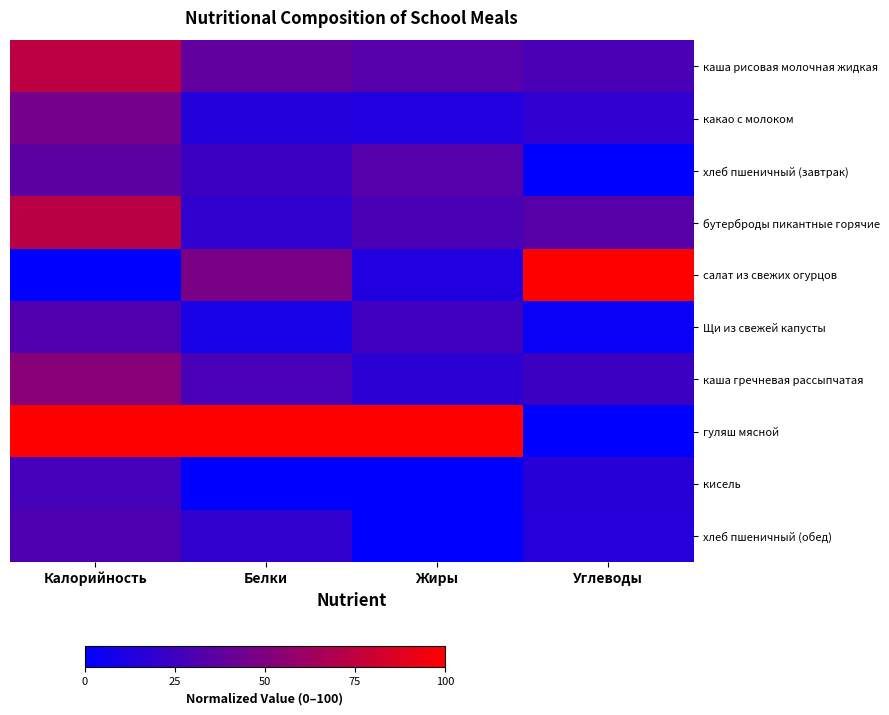

Reading left to right, extract all data points from this chart.

каша рисовая молочная жидкая: Калорийность=74.0	Белки=38.1	Жиры=33.3	Углеводы=29.0
какао с молоком: Калорийность=46.0	Белки=14.3	Жиры=12.5	Углеводы=18.6
хлеб пшеничный (завтрак): Калорийность=36.6	Белки=23.8	Жиры=33.3	Углеводы=0.0
бутерброды пикантные горячие: Калорийность=72.8	Белки=19.0	Жиры=29.2	Углеводы=34.2
салат из свежих огурцов: Калорийность=0.0	Белки=48.0	Жиры=12.5	Углеводы=100.0
Щи из свежей капусты: Калорийность=32.1	Белки=9.5	Жиры=25.0	Углеводы=4.1
каша гречневая рассыпчатая: Калорийность=53.2	Белки=28.6	Жиры=16.7	Углеводы=23.8
гуляш мясной: Калорийность=100.0	Белки=100.0	Жиры=100.0	Углеводы=0.0
кисель: Калорийность=27.3	Белки=0.0	Жиры=0.0	Углеводы=15.5
хлеб пшеничный (обед): Калорийность=30.6	Белки=19.0	Жиры=0.0	Углеводы=14.5